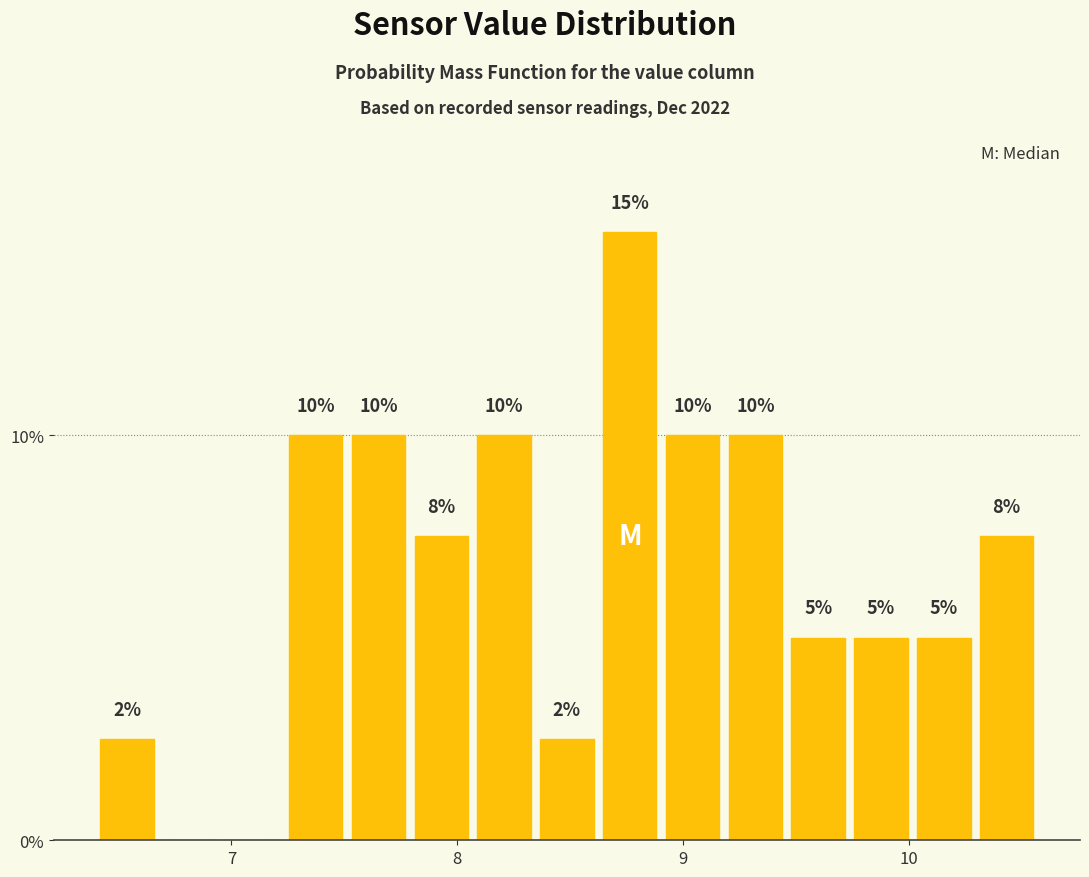

Around what value on the x-axis is the tallest bar? Give the approximate position of its centre, as read against the axis.

8.8